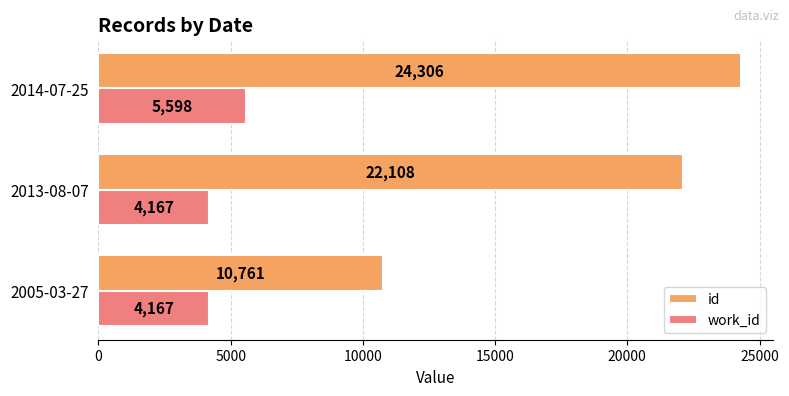

The work_id series shows 5598 at 2014-07-25. True or false?

True